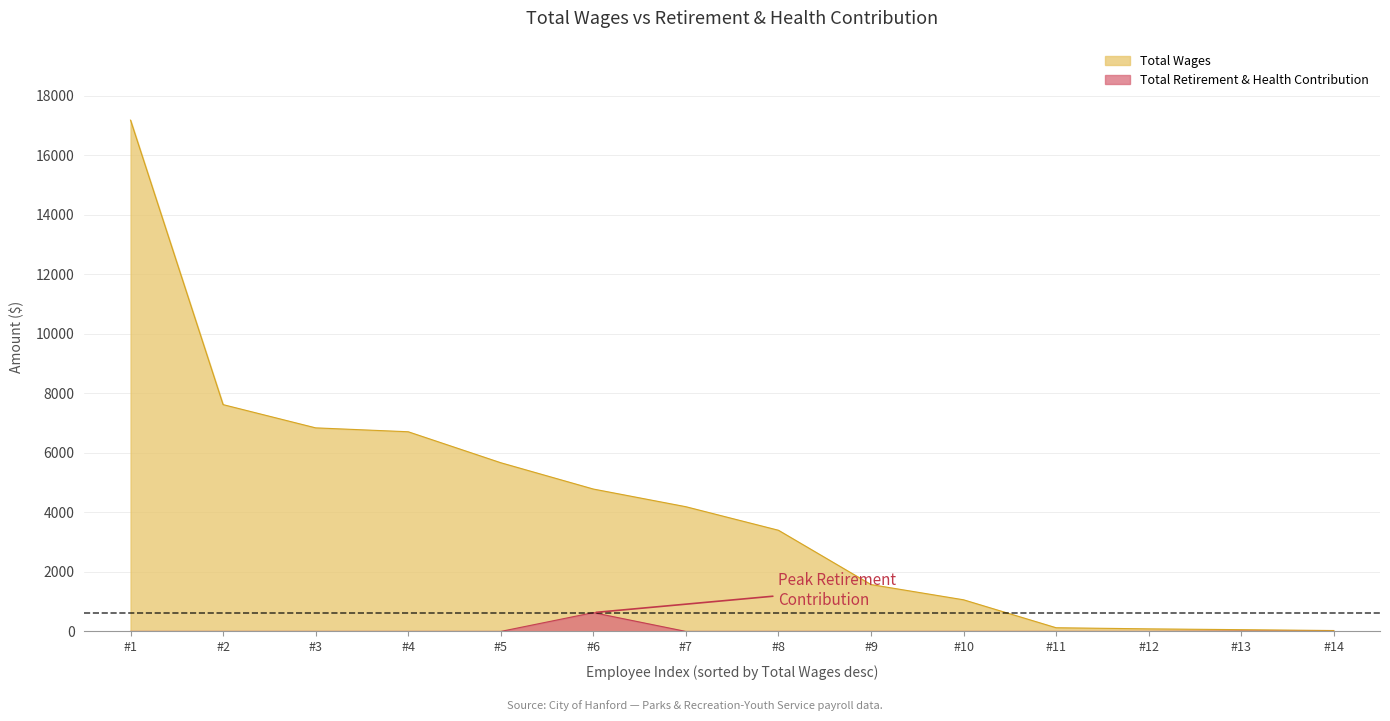

Reading left to right, extract all data points from this chart.

Total Wages: 17182	7622	6841	6710	5669	4785	4191	3400	1575	1063	124	86	59	30
Total Retirement & Health Contribution: 0	0	0	0	0	632	0	0	0	0	0	0	8	0